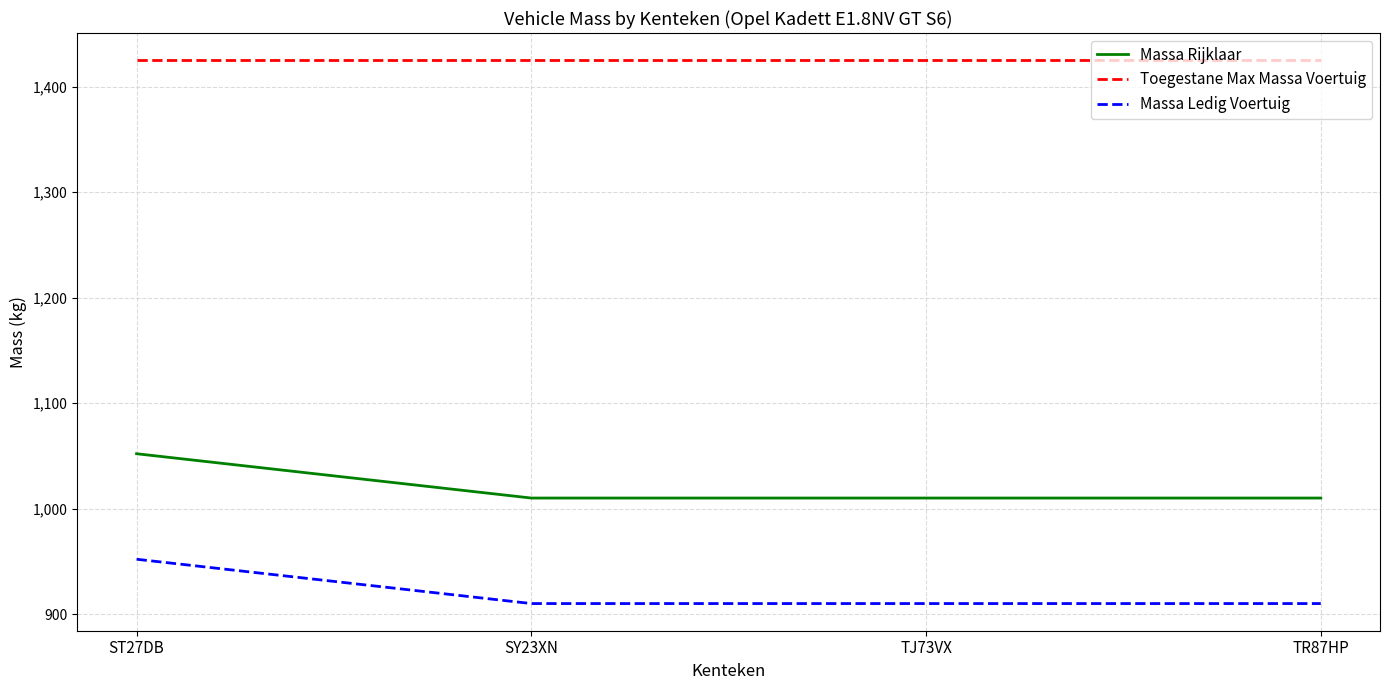

How many series are shown in this chart?

3